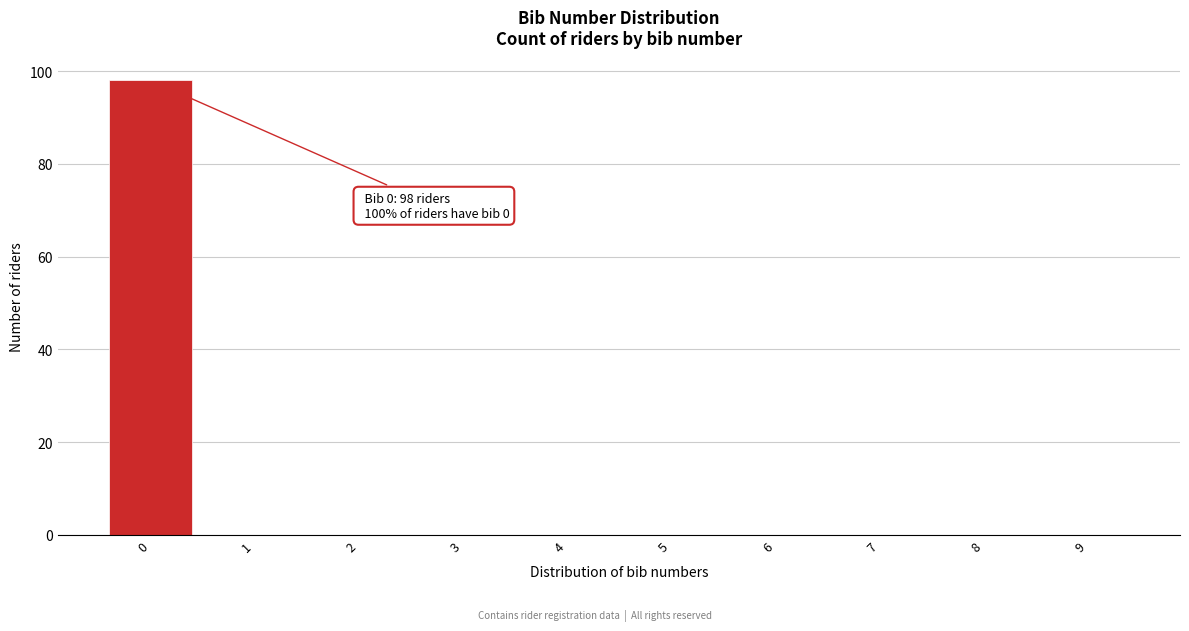

Over which range of the x-axis is the bar tallest?

-0.5 to 0.5